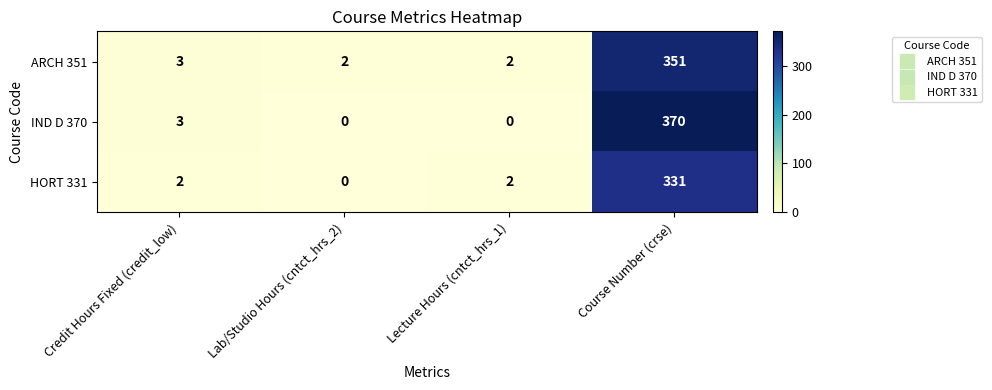

The HORT 331 series shows 224 at Course Number (crse). True or false?

False